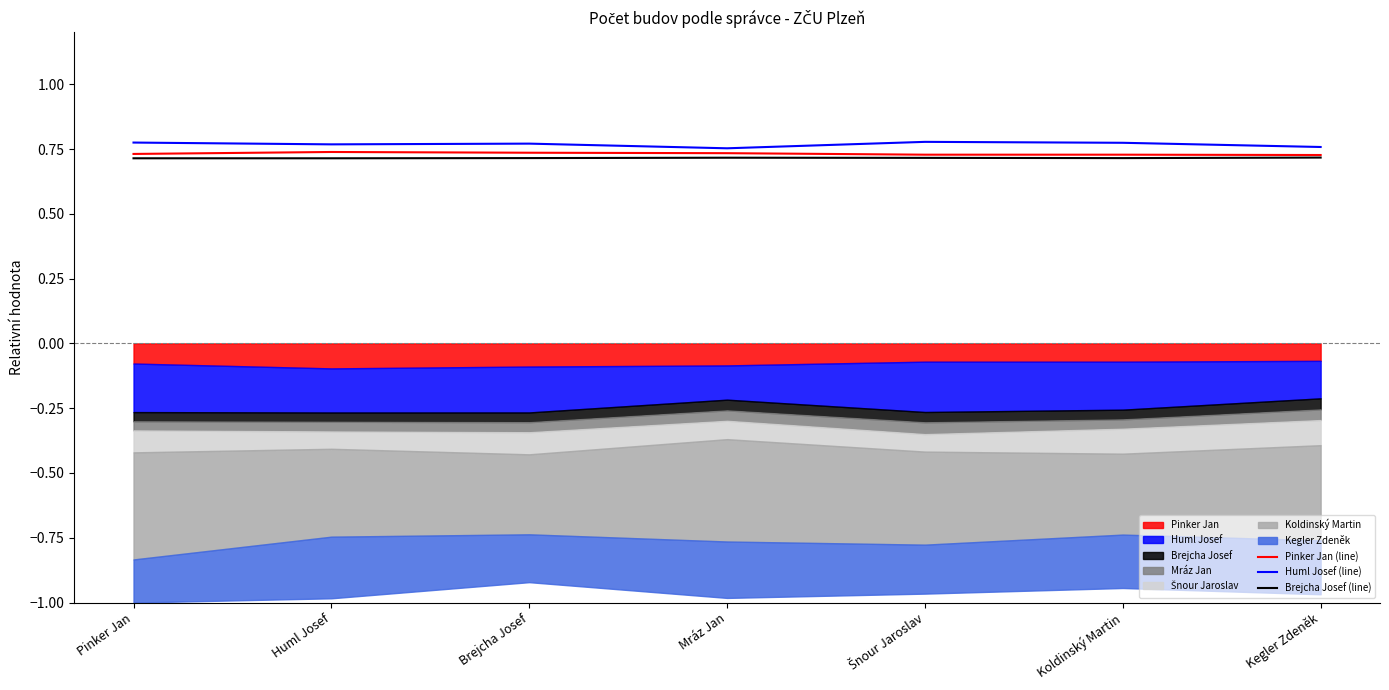

True or false: Huml Josef (line) has more than 1 points higher than both neighbors.

True